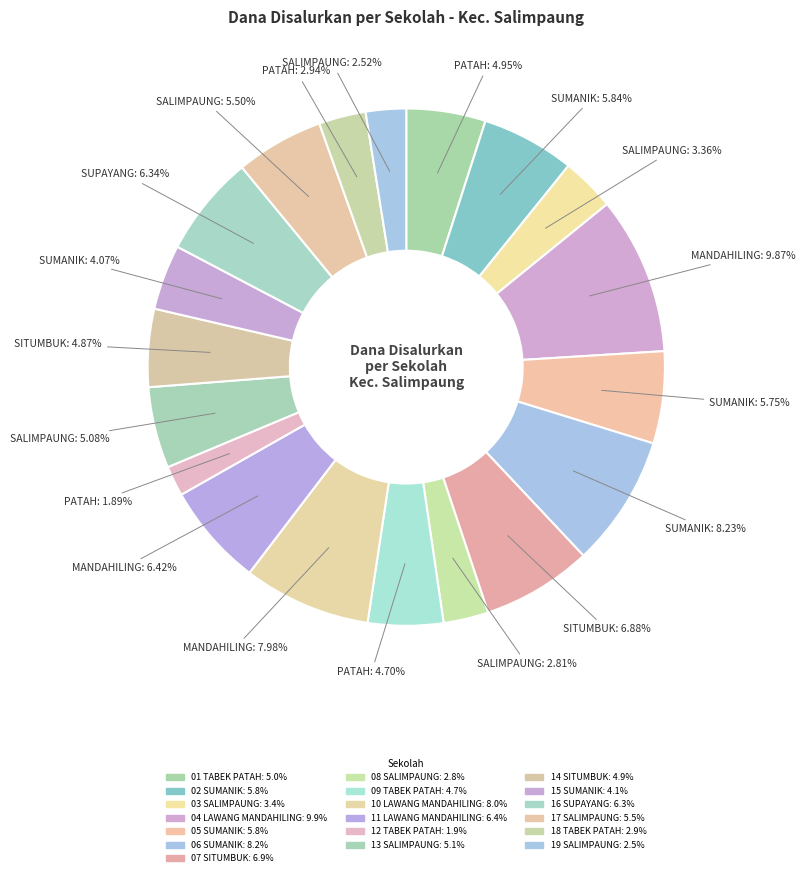

Rank the categories by value from lowest to highest.

UPT SDN 12 TABEK PATAH, UPT SDN 19 SALIMPAUNG, UPT SDN 08 SALIMPAUNG, UPT SDN 18 TABEK PATAH, UPT SDN 03 SALIMPAUNG, UPT SDN 15 SUMANIK, UPT SDN 09 TABEK PATAH, UPT SDN 14 SITUMBUK, UPT SDN 01 TABEK PATAH, UPT SDN 13 SALIMPAUNG, UPT SDN 17 SALIMPAUNG, UPT SDN 05 SUMANIK, UPT SDN 02 SUMANIK, UPT SDN 16 SUPAYANG, UPT SDN 11 LAWANG MANDAHILING, UPT SDN 07 SITUMBUK, UPT SDN 10 LAWANG MANDAHILING, UPT SDN 06 SUMANIK, UPT SDN 04 LAWANG MANDAHILING